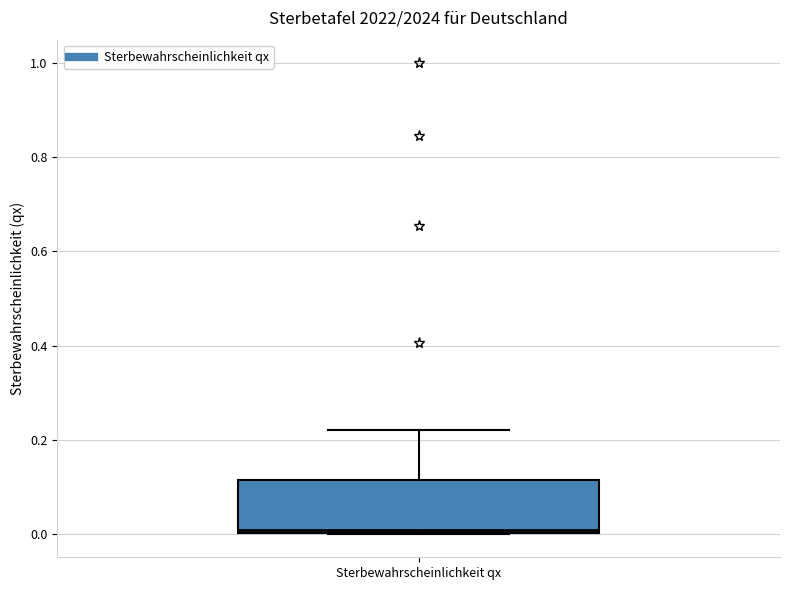

Where is the lower edge of the box for Sterbewahrscheinlichkeit qx on the y-axis? The values are not printed on the chart, so give them approximately, as read against the axis.

0.00